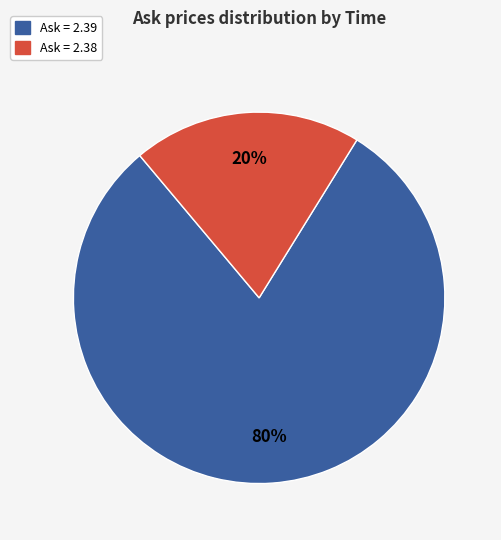

Is there a majority slice in this chart?

Yes